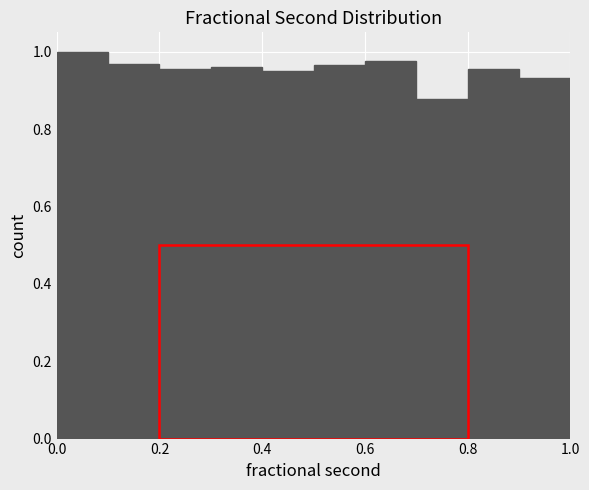

Over which range of the x-axis is the bar tallest?

0.0 to 0.1